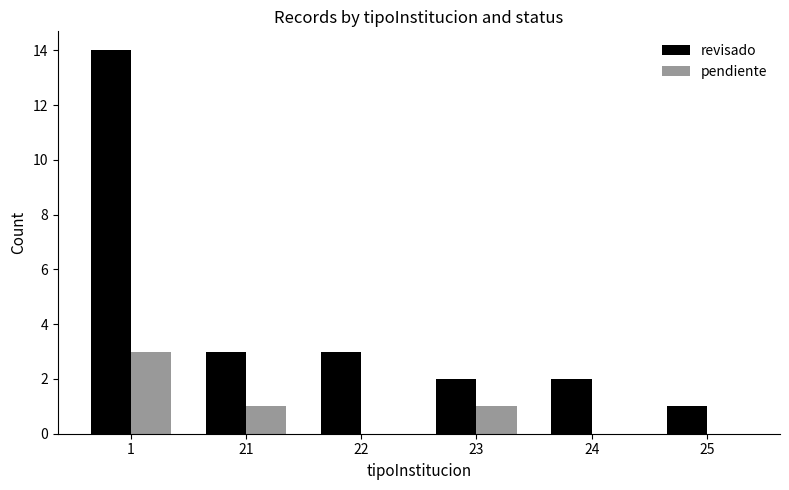

At which label does revisado first exceed 3?

1